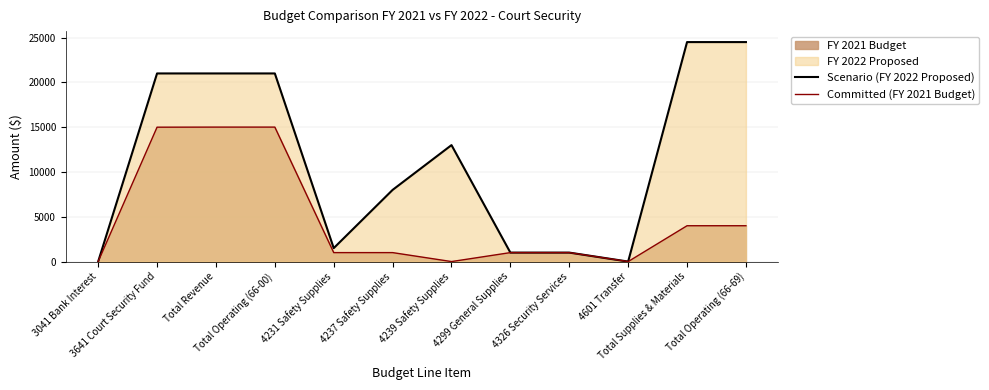

What is the sum of the Scenario (FY 2022 Proposed) values at 4231 Safety Supplies and Total Operating (66-69)?

26000